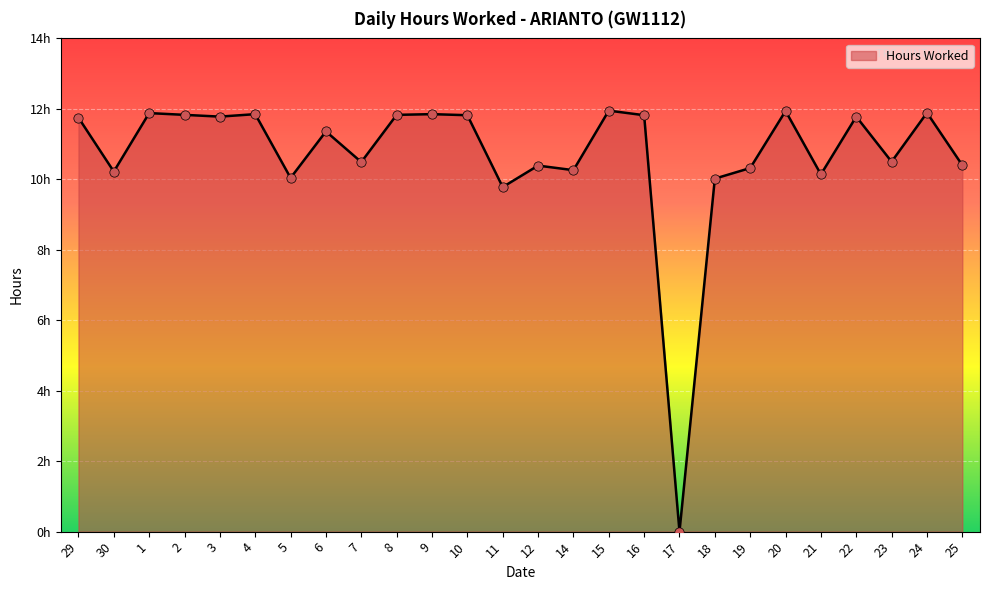

Between 29 and 15, which is larger?

15